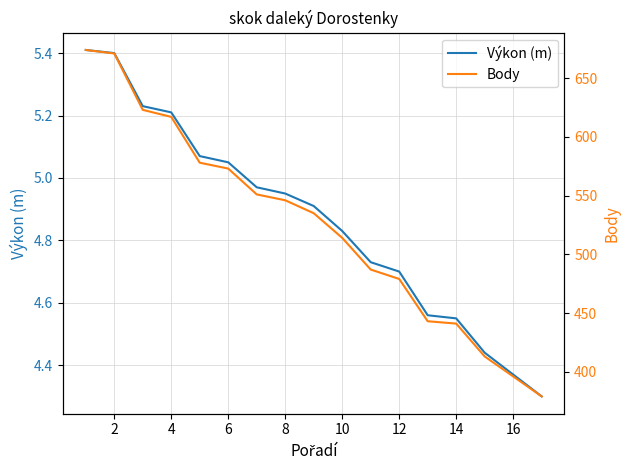

Which series has the largest range (max minus min)?

Body